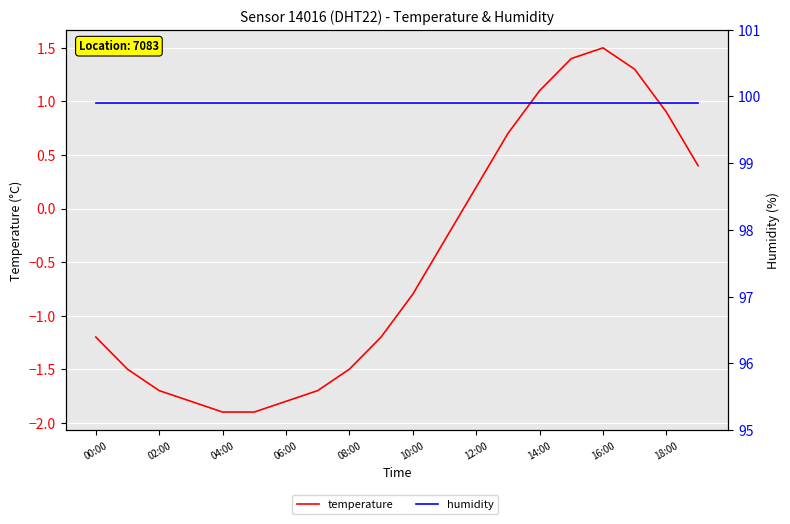

True or false: temperature and humidity intersect in this chart.

False